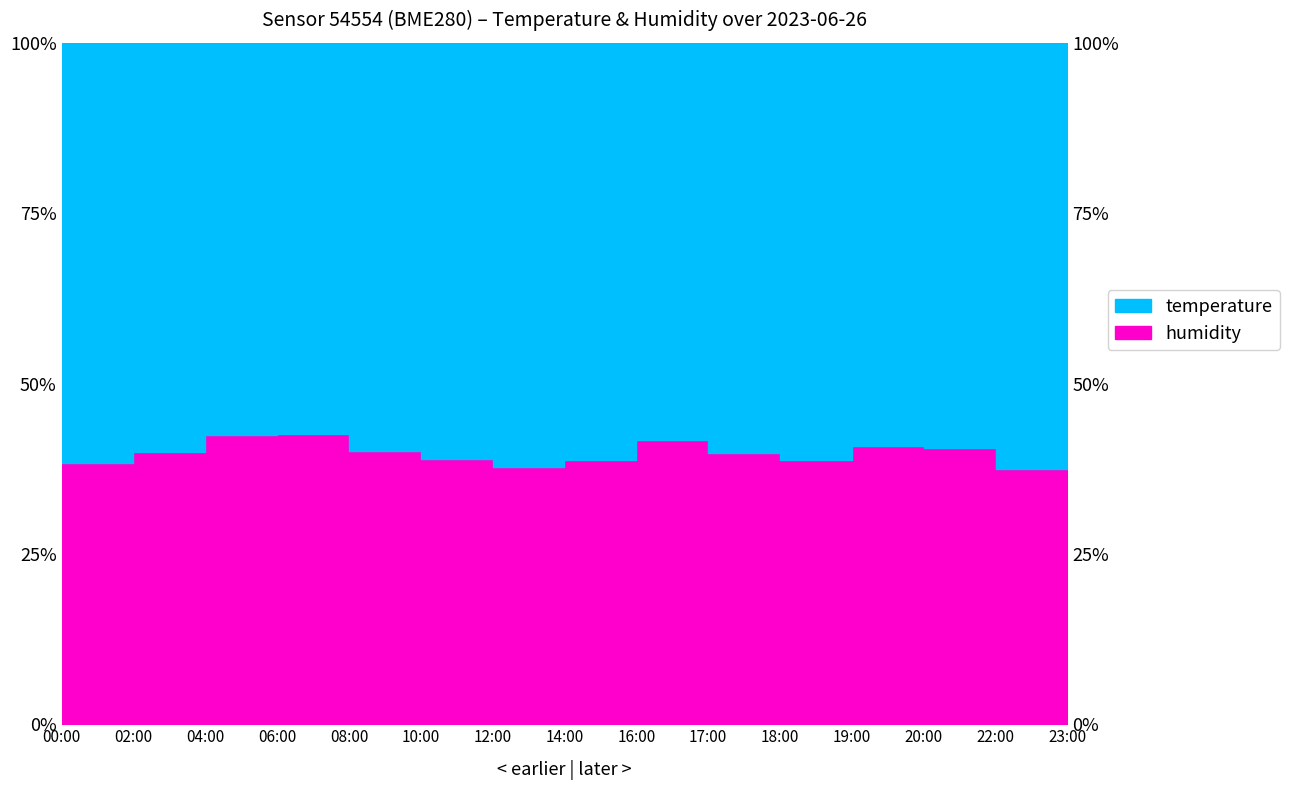

What position from the left is 17:00?

10